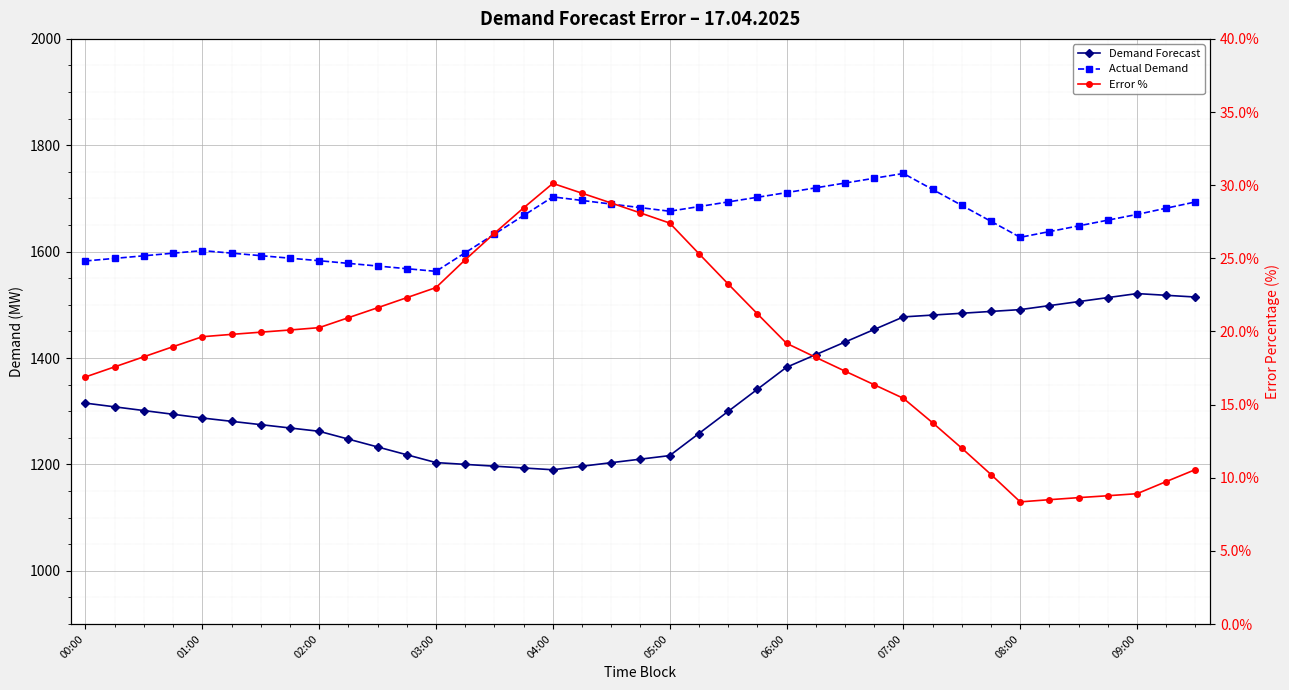

Where does the Demand Forecast series first go above 1299?

00:00